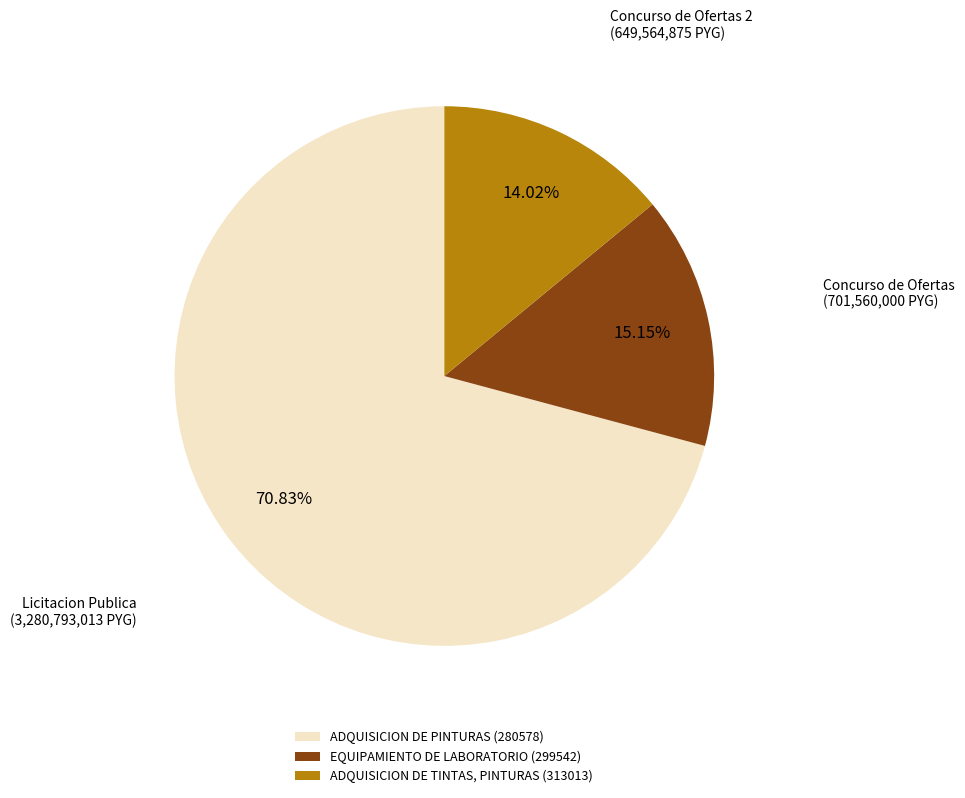

Rank the categories by value from lowest to highest.

ADQUISICION DE TINTAS, PINTURAS (313013), EQUIPAMIENTO DE LABORATORIO (299542), ADQUISICION DE PINTURAS (280578)